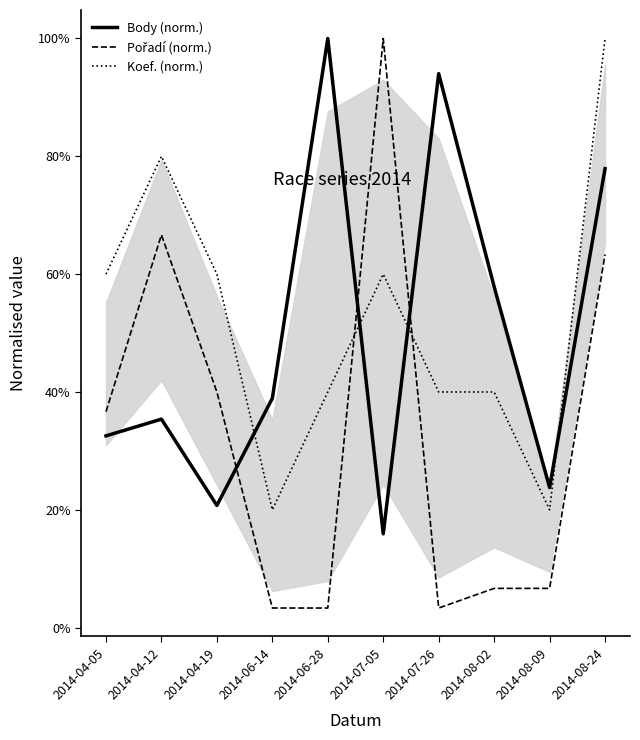

What is the label of the 5th point from the left?

2014-06-28